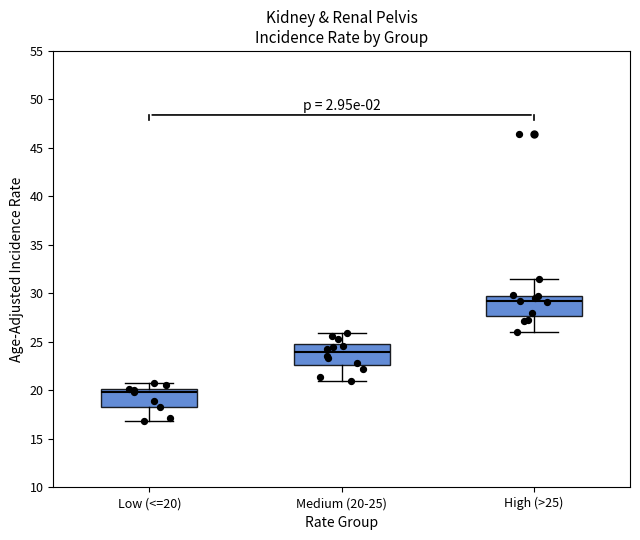

Which box has the lowest median line?

Low (<=20)